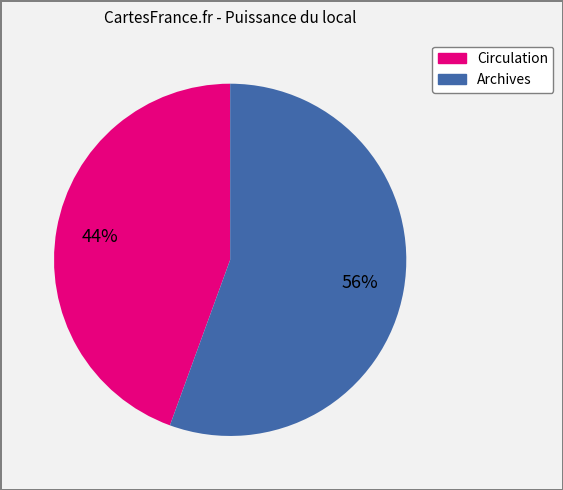

What percentage is the Circulation slice, to the nearest percent?

44%